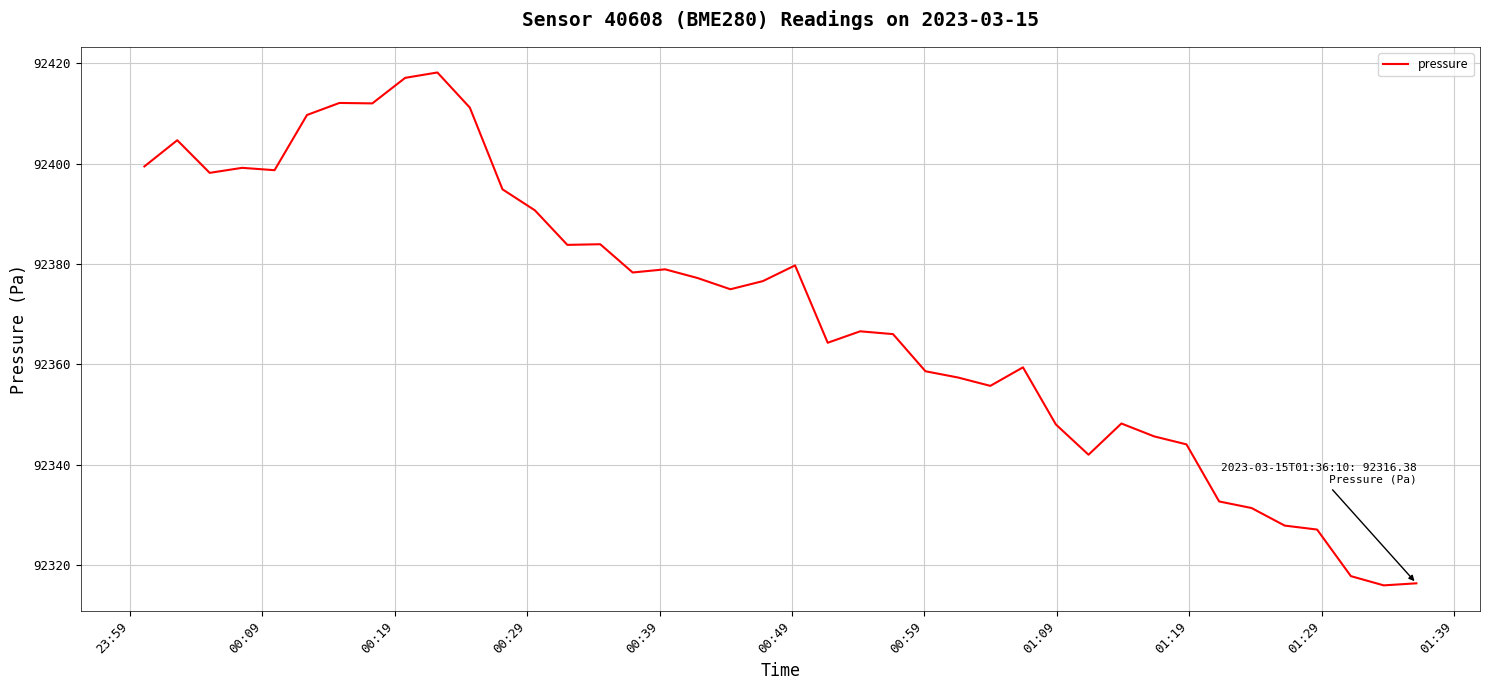

What is the difference between the maximum and minimum values?

102.2